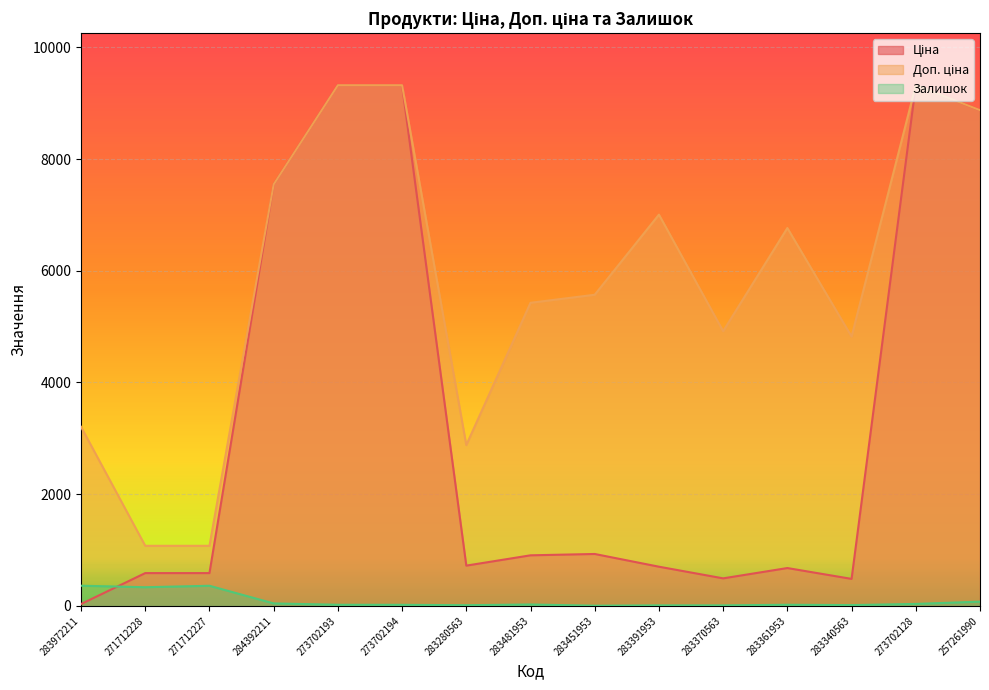

Which has a higher value, 273702193 or 283481953?

273702193